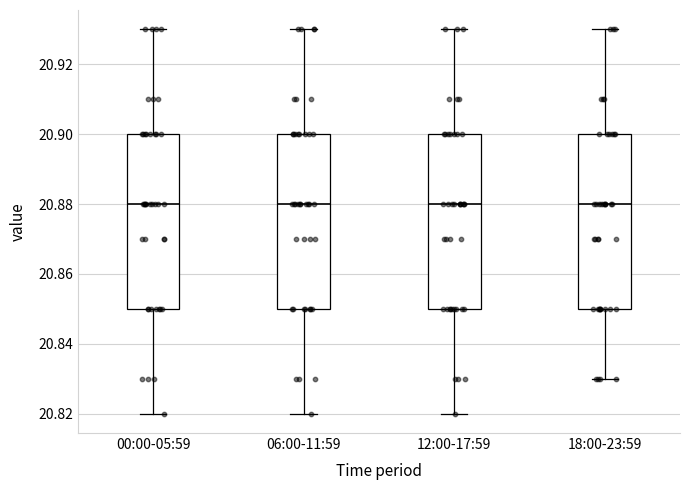

Where does the lower whisker of the box for 06:00-11:59 end on the y-axis? The values are not printed on the chart, so give them approximately, as read against the axis.

20.82